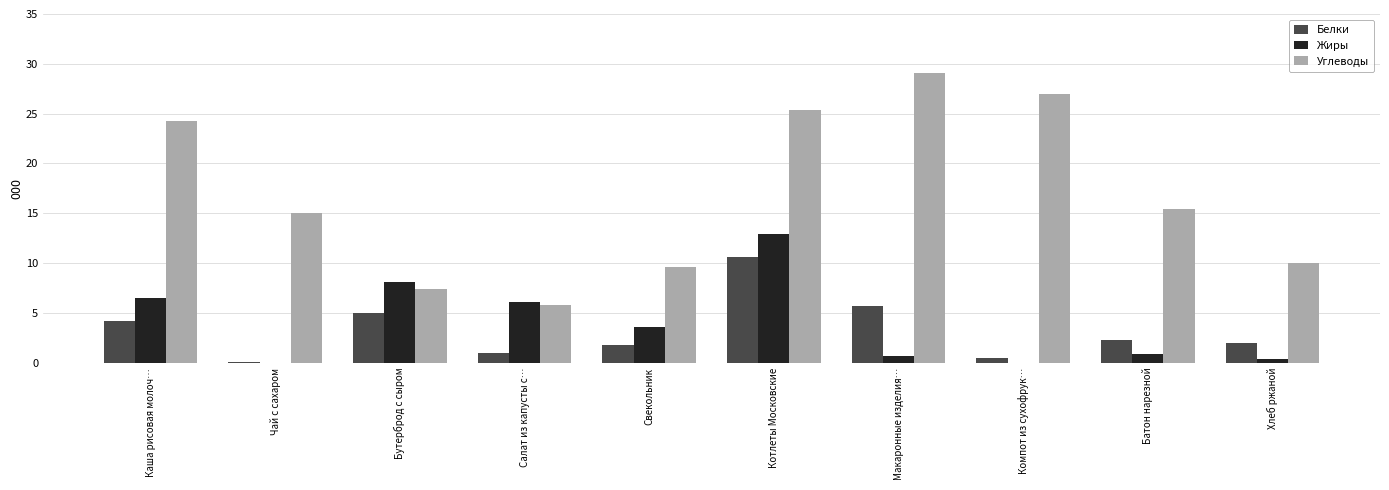

At which label does Жиры reach its peak?

Котлеты Московские